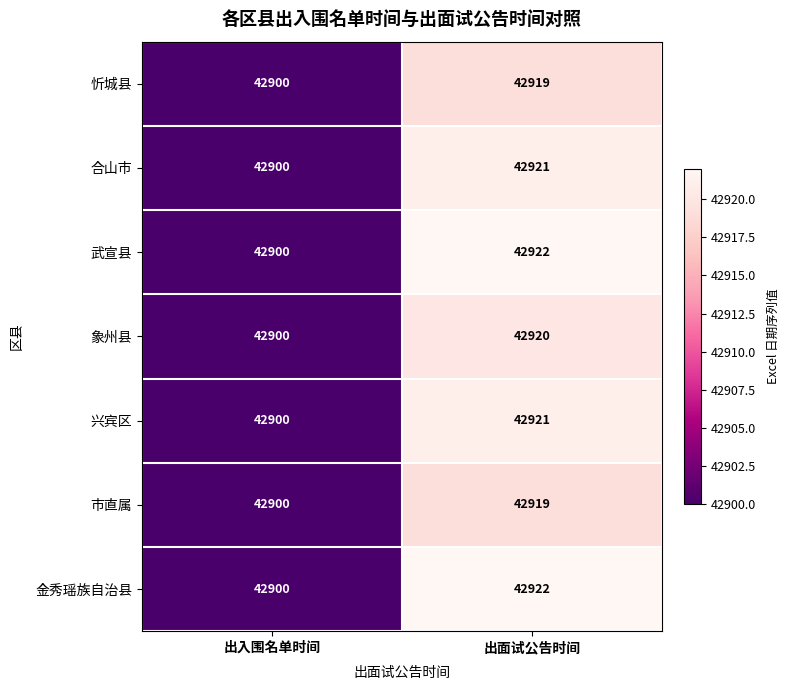

What is the lowest value of the 市直属 series?

42900